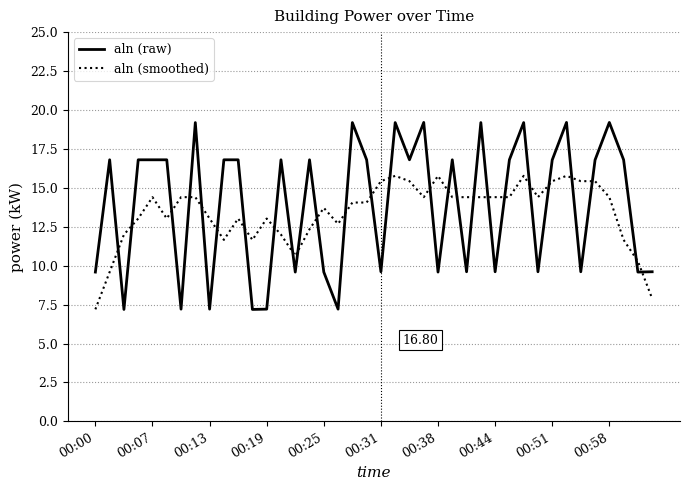

Which series has the largest range (max minus min)?

aln (raw)